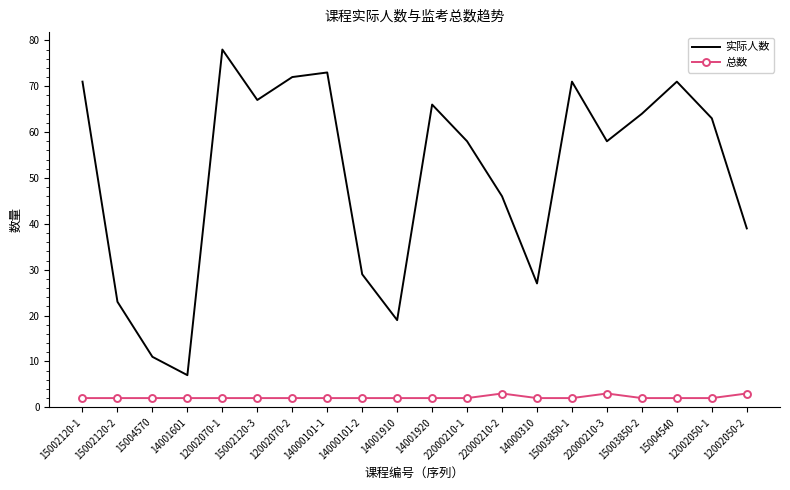

Is the value of 总数 at 22000210-1 greater than the value of 实际人数 at 15002120-2?

No